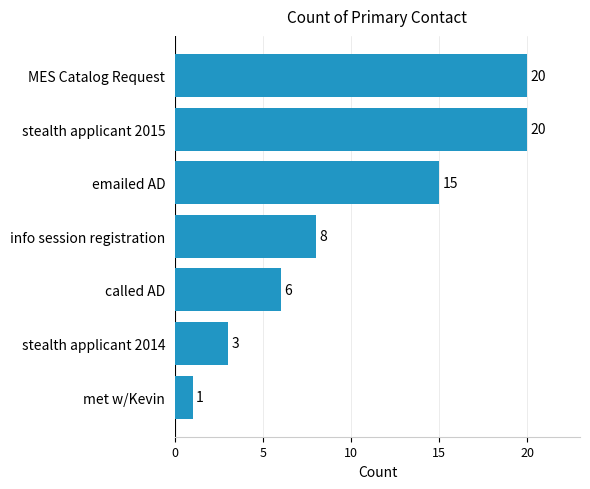

Are the bars horizontal?

Yes